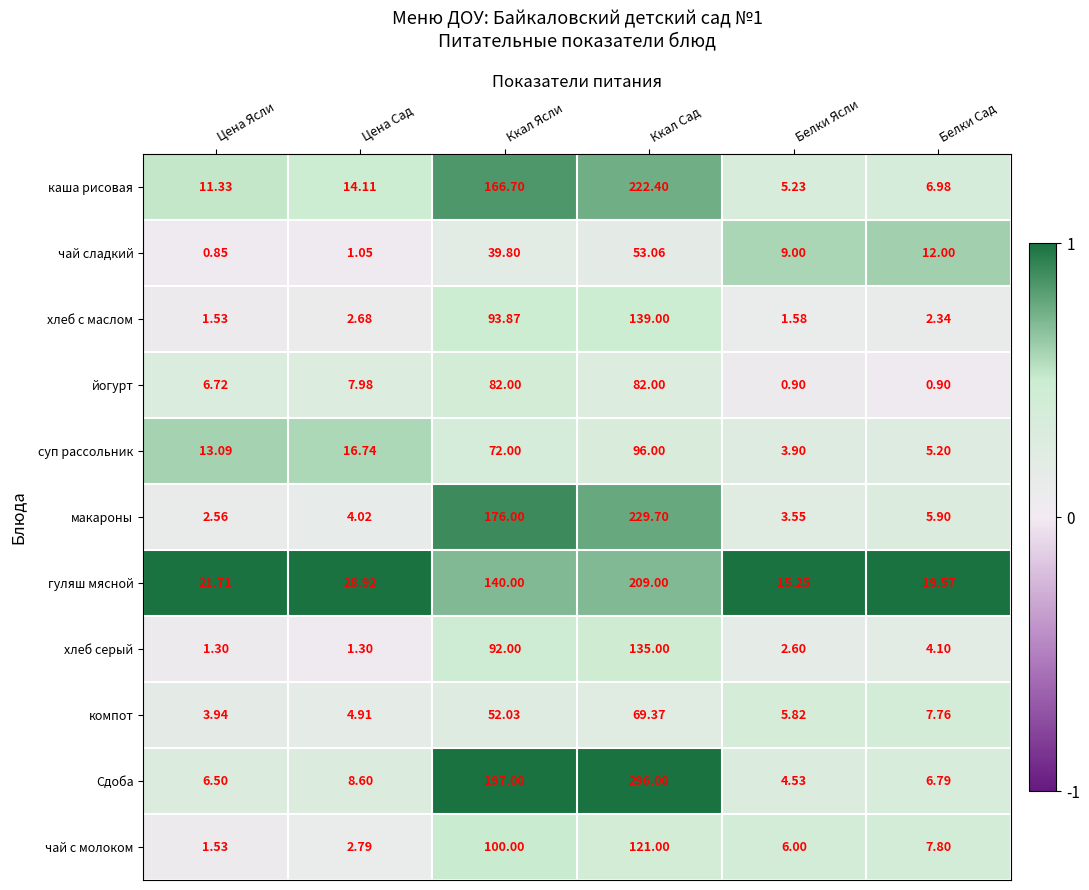

At Ккал Ясли, list the series in order from largest to smallest.

Сдоба, макароны, каша рисовая, гуляш мясной, чай с молоком, хлеб с маслом, хлеб серый, йогурт, суп рассольник, компот, чай сладкий